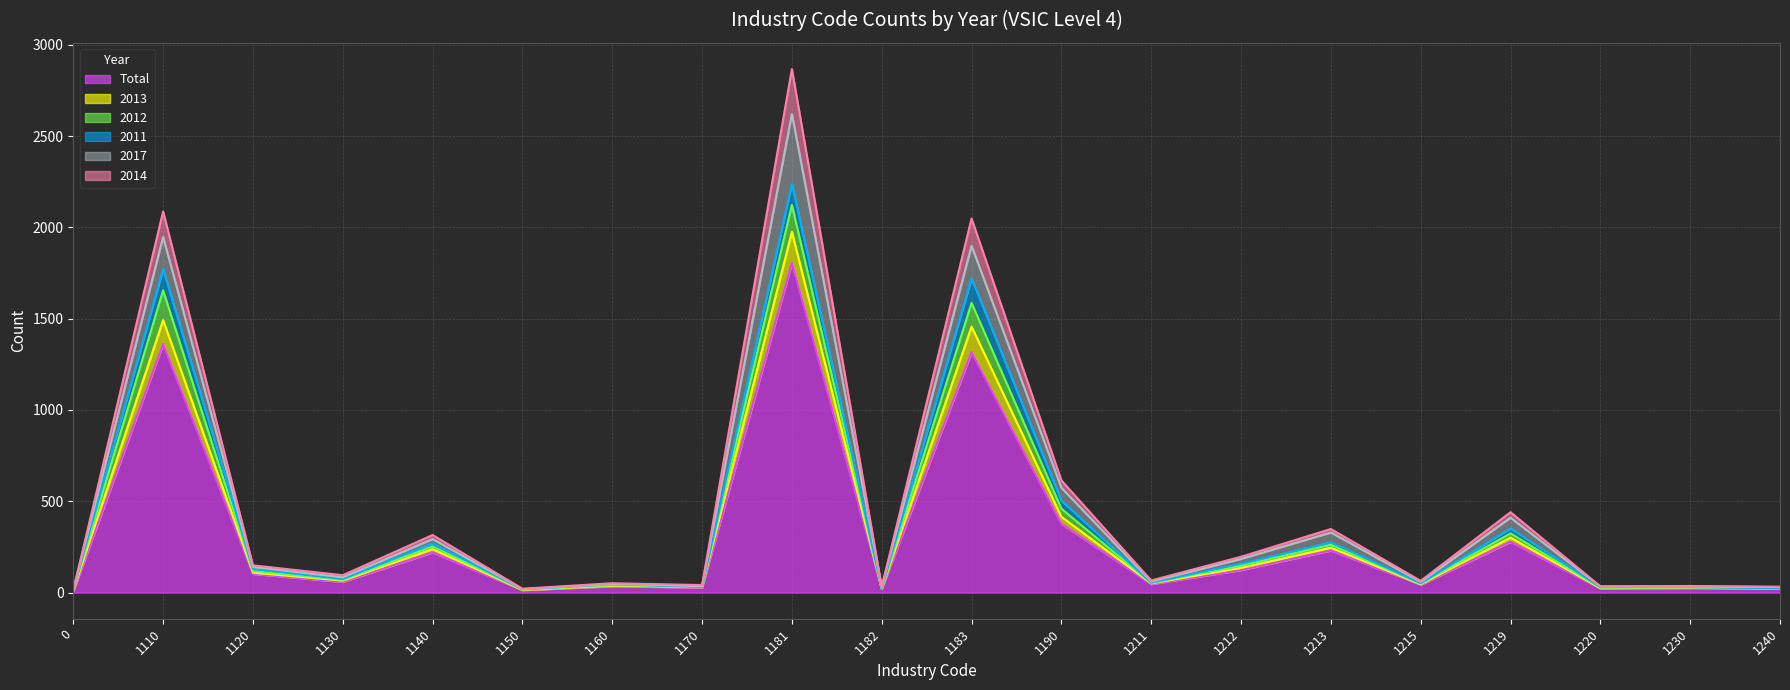

In 2014, how many points are lower than both neighbors (excluding endpoints)?

7